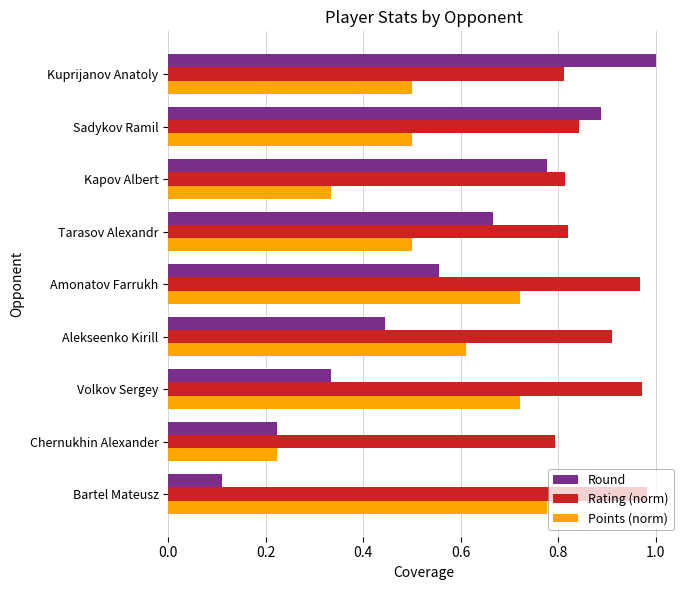

The value of Rating (norm) at Tarasov Alexandr is 1.4. True or false?

False